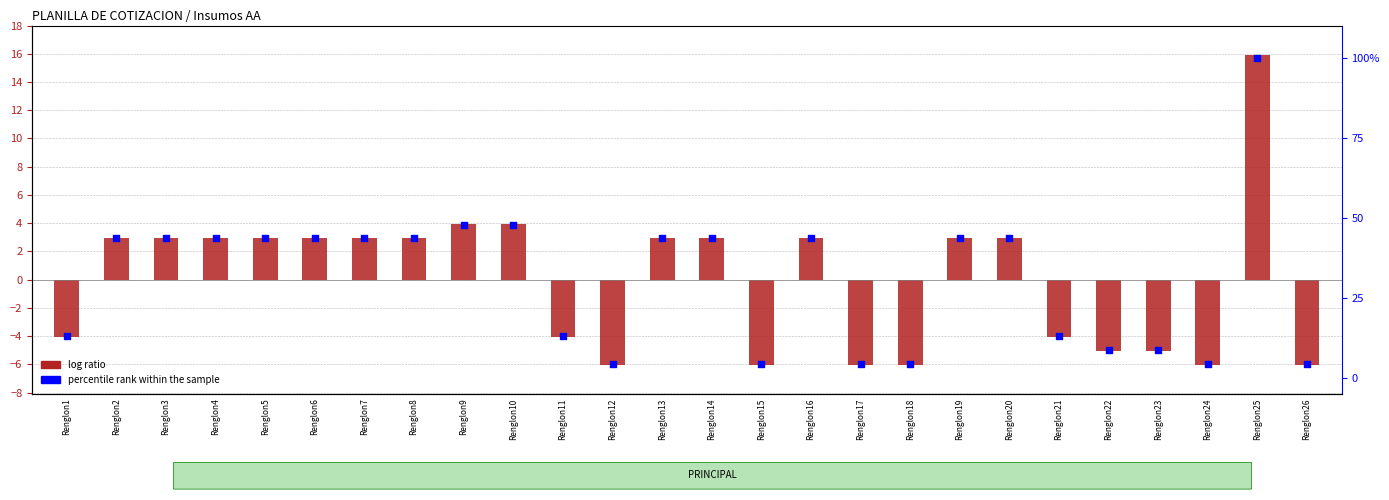

What is the total value across all series at Renglon26?

-1.7